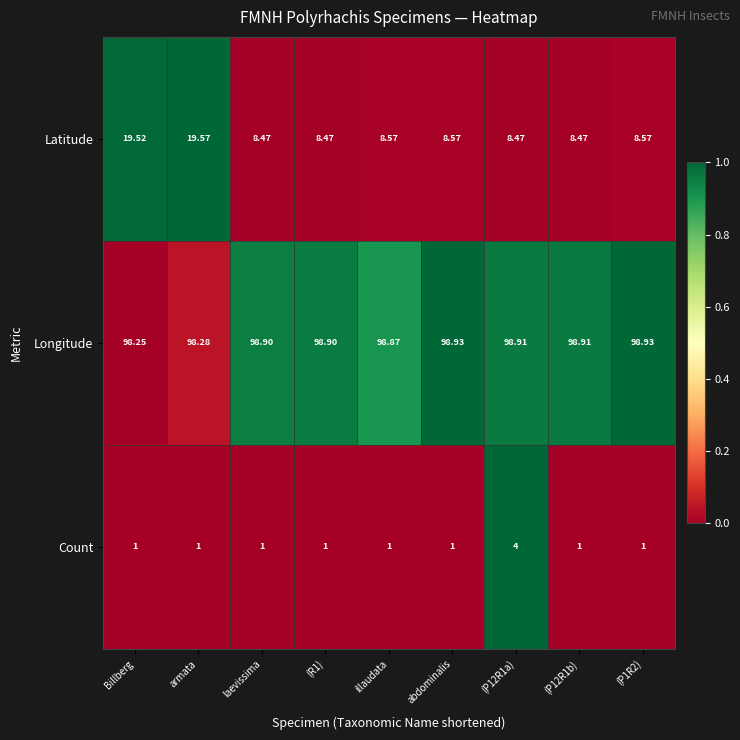

At which category is the sum across all series the highest?

armata